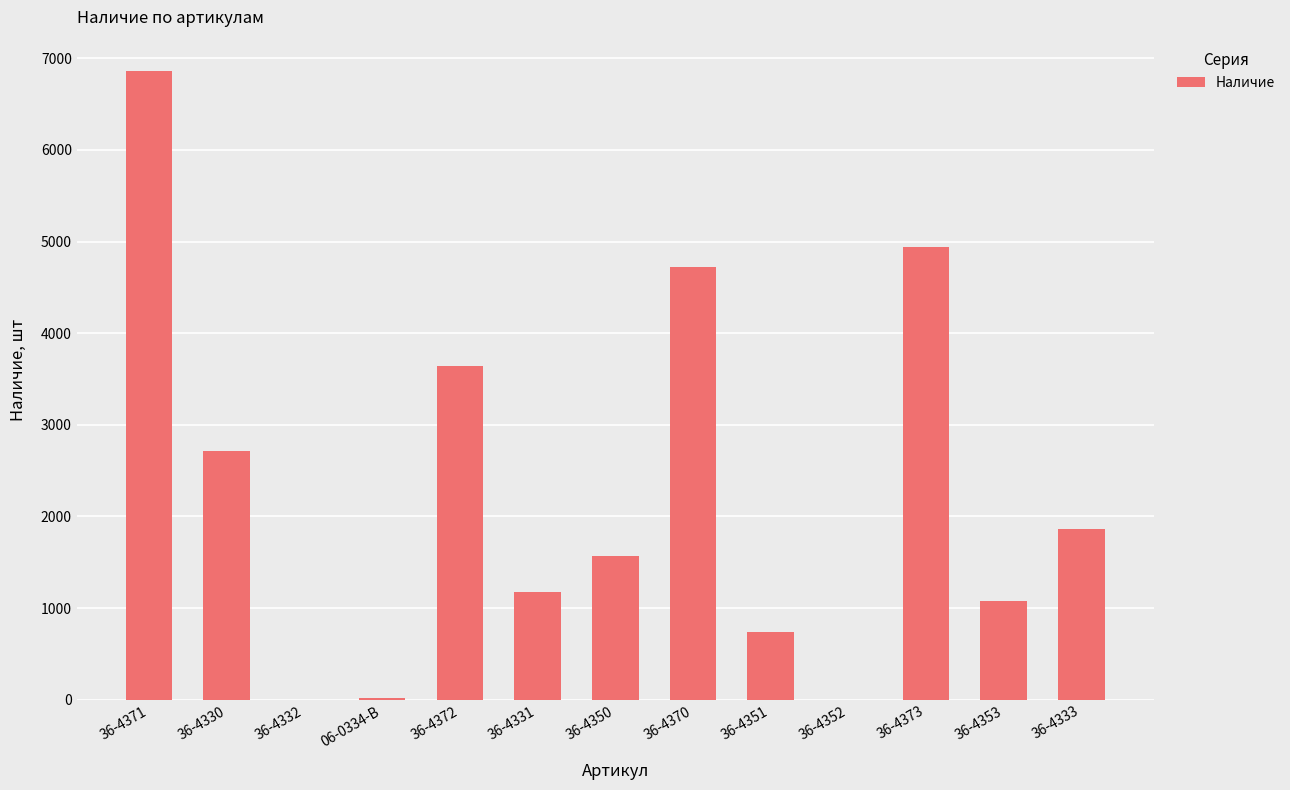

Does the chart contain stacked bars?

No